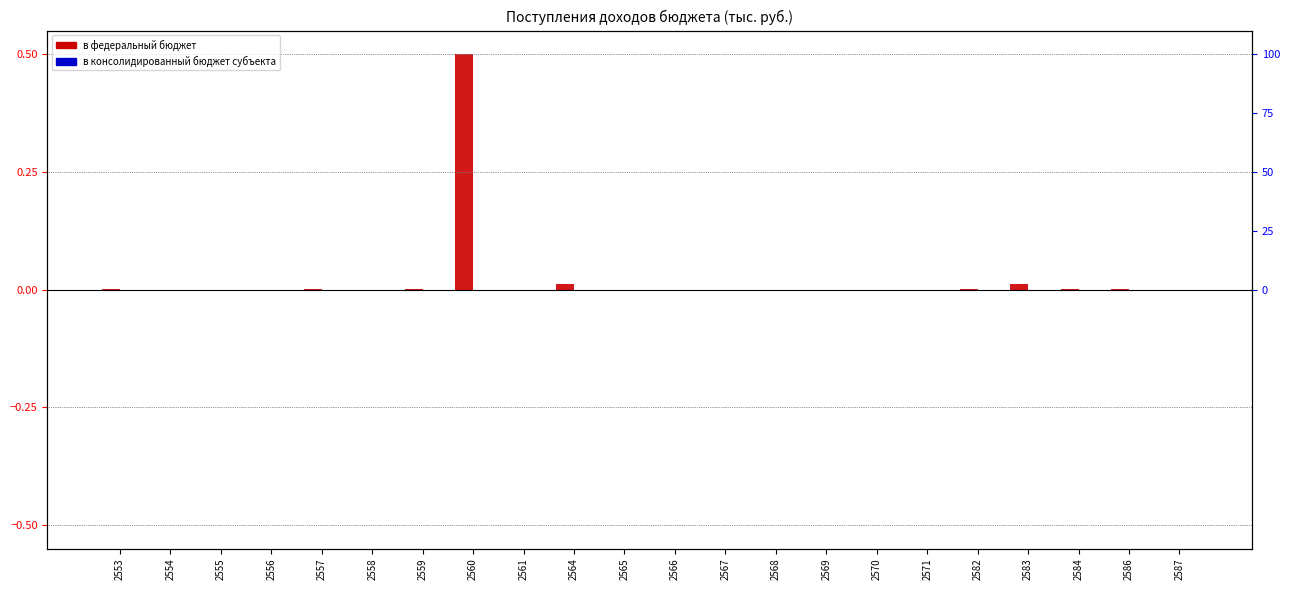

At how many categories does at least one series exceed 0?

9